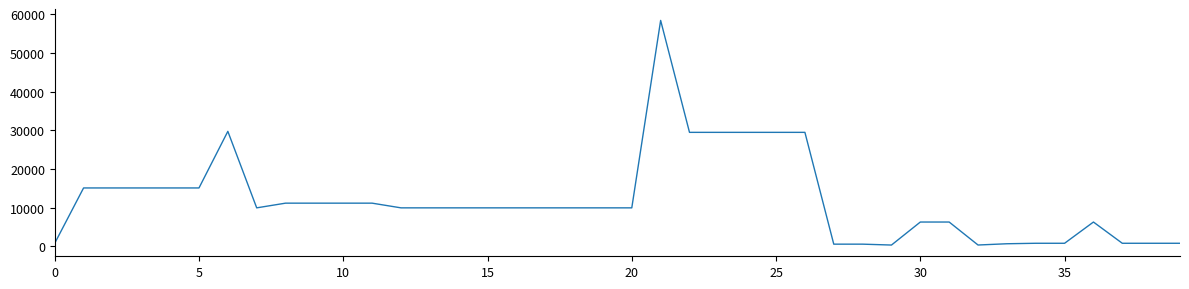

What is the maximum value shown in the chart?

58426.5